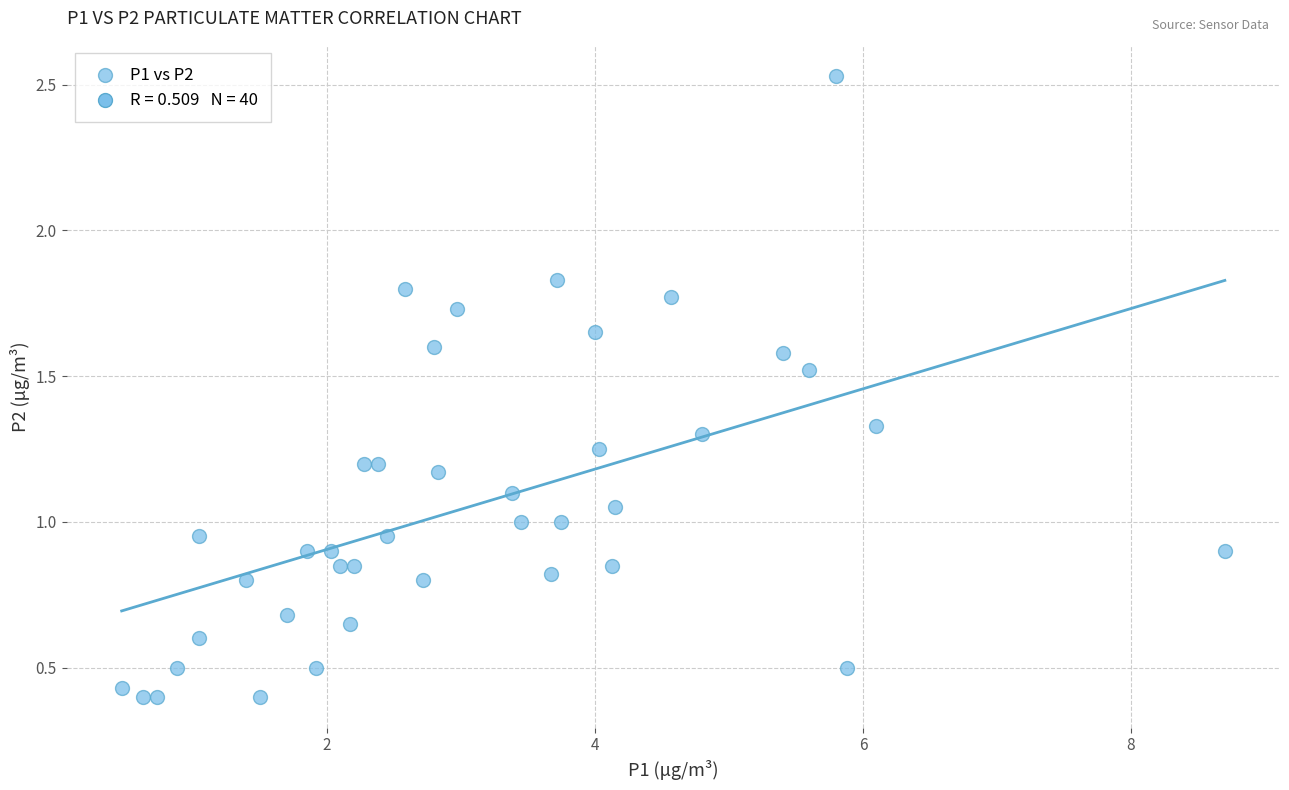

What is the range of X values (max minus min)?

8.2